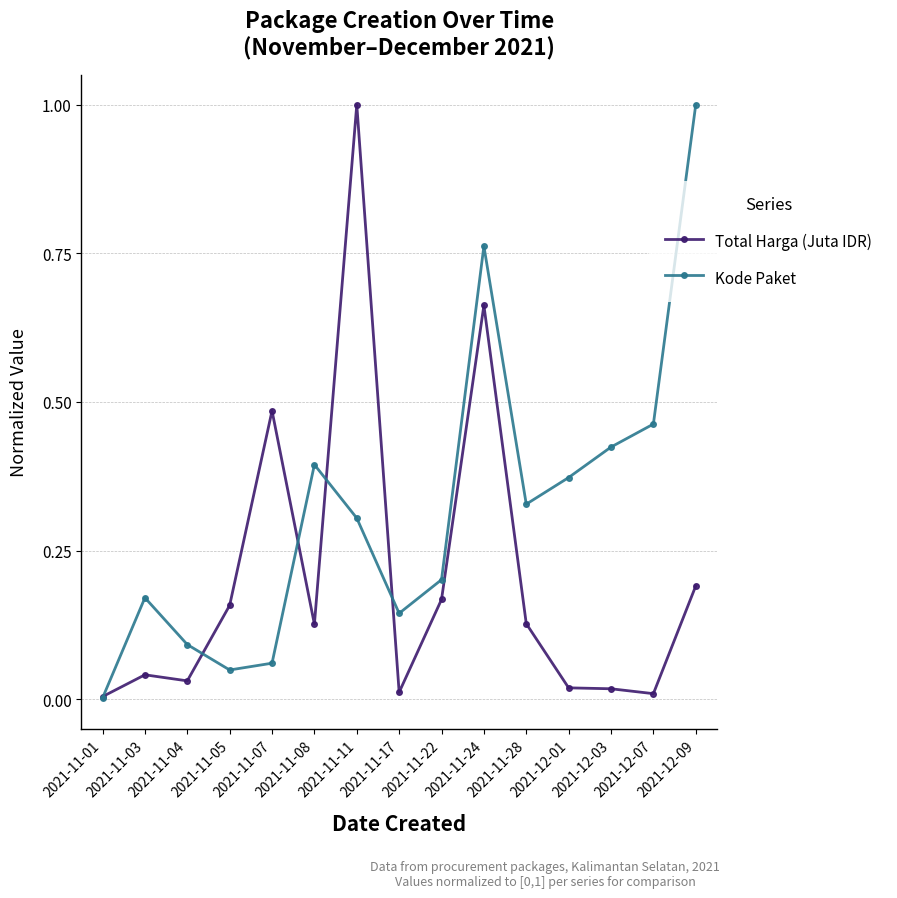

The Total Harga (Juta IDR) series shows 0.2 at 2021-11-05. True or false?

True